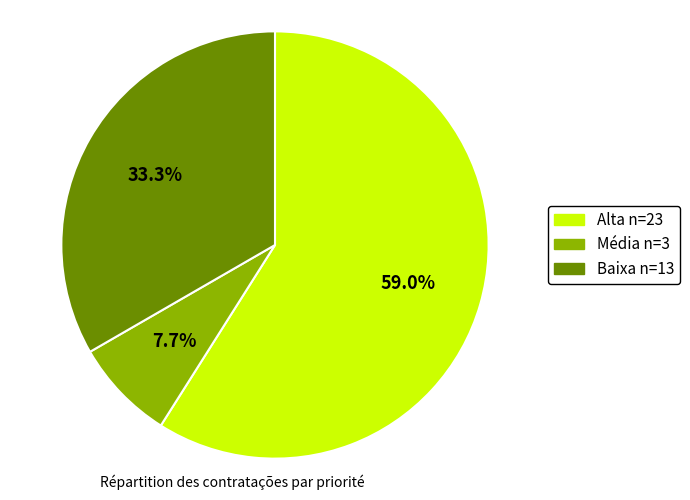

The Alta slice represents 59% of the pie. True or false?

True